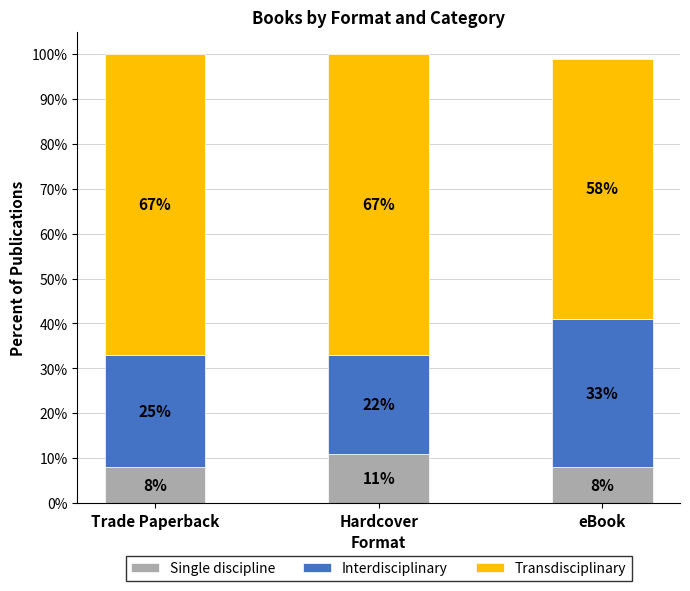

What is the value of the Single discipline bar at the 3rd from the left?

8